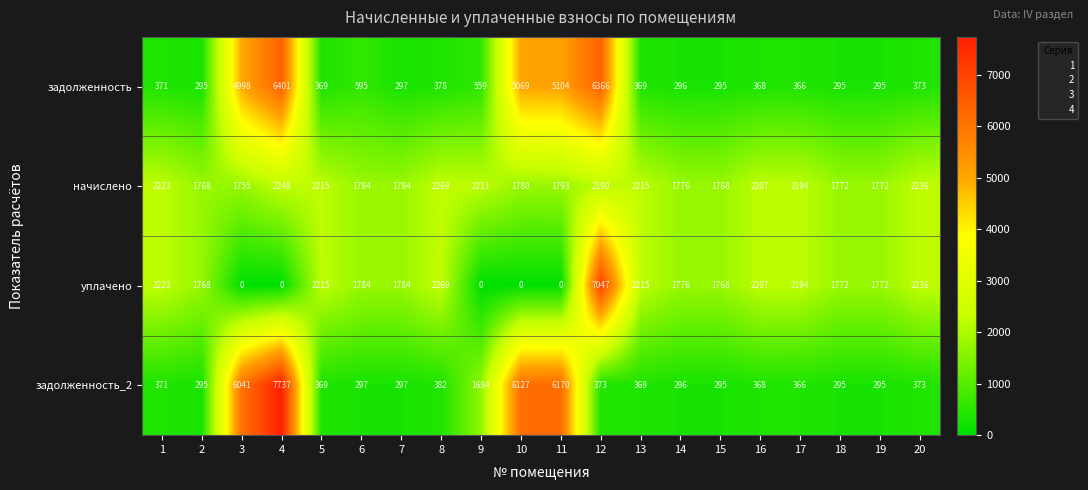

At which label does задолженность reach its peak?

4